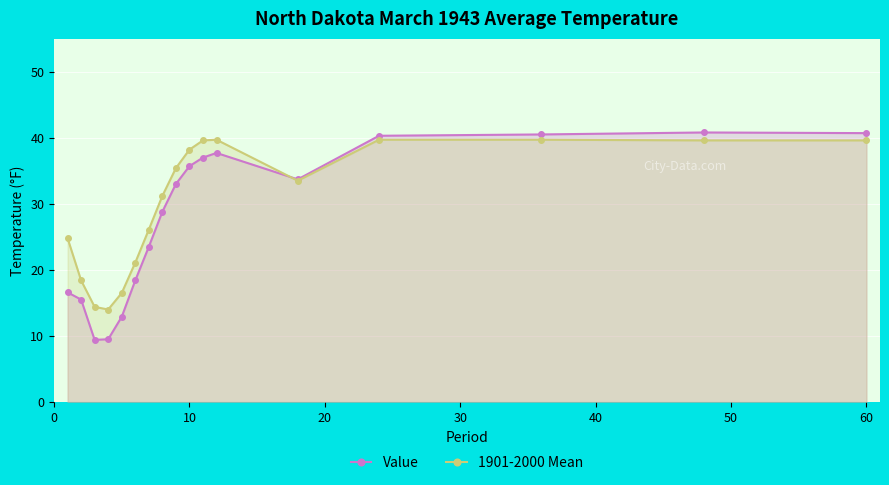

Which series has the largest total across all categories?

1901-2000 Mean